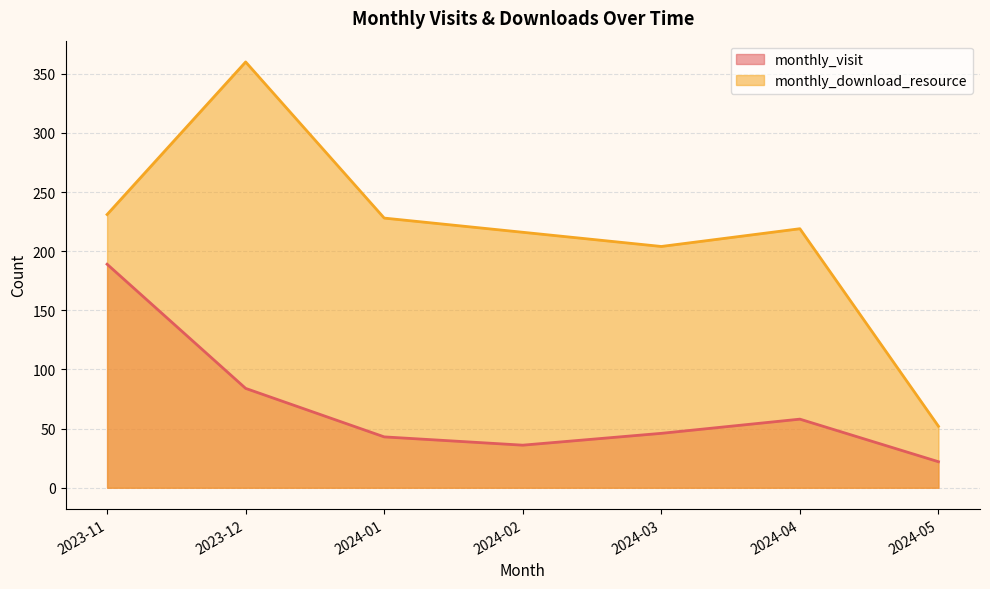

What is the sum of the monthly_download_resource values at 2024-05 and 2024-01?

280